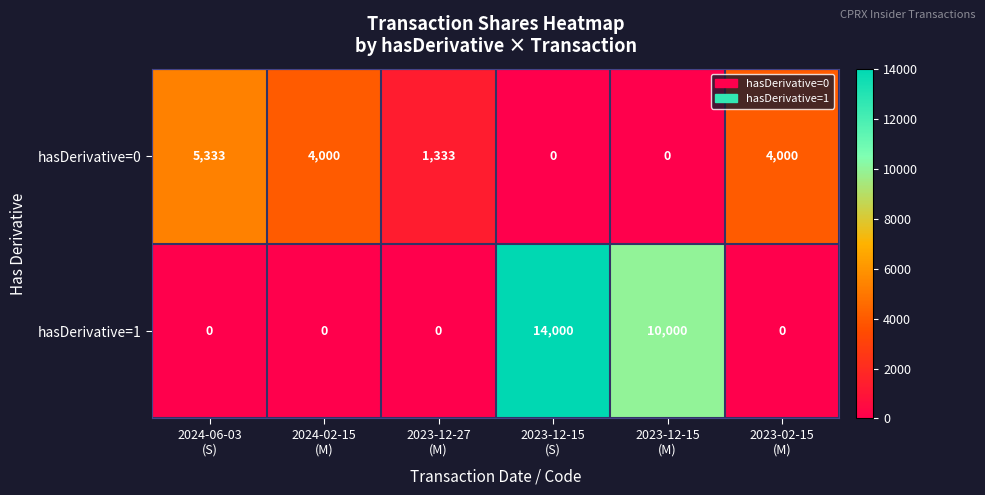

Count the hasDerivative=1 values in the range 0 to 10000.

5